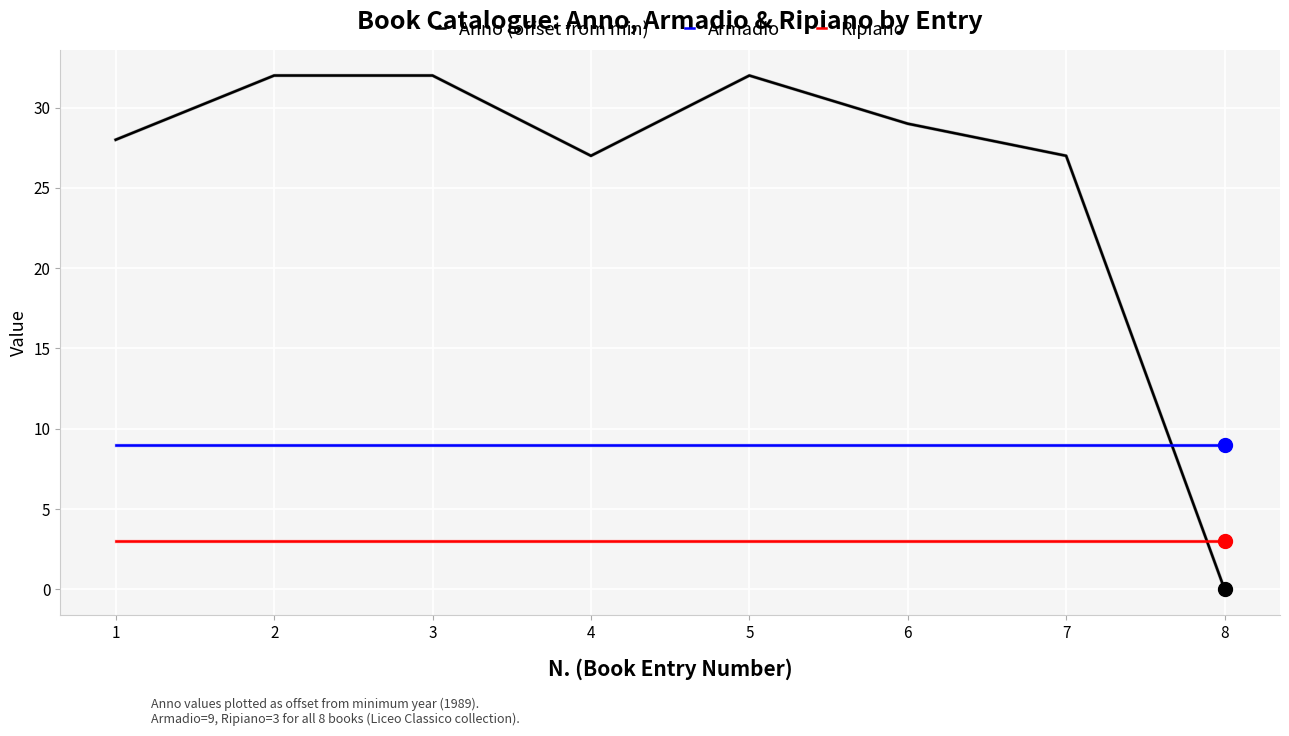

What is the greatest value displayed?

32